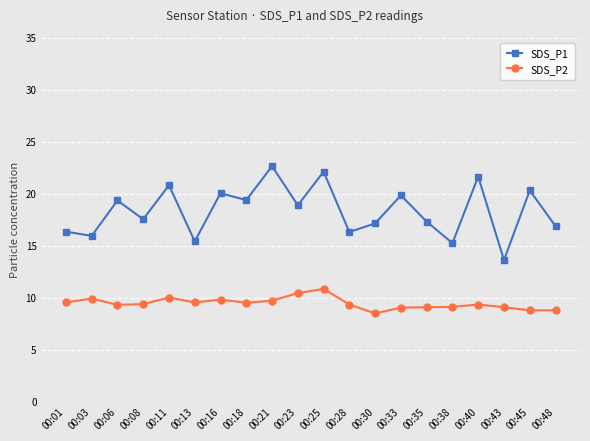

What is the difference between the SDS_P2 values at 00:30 and 00:48?

0.3